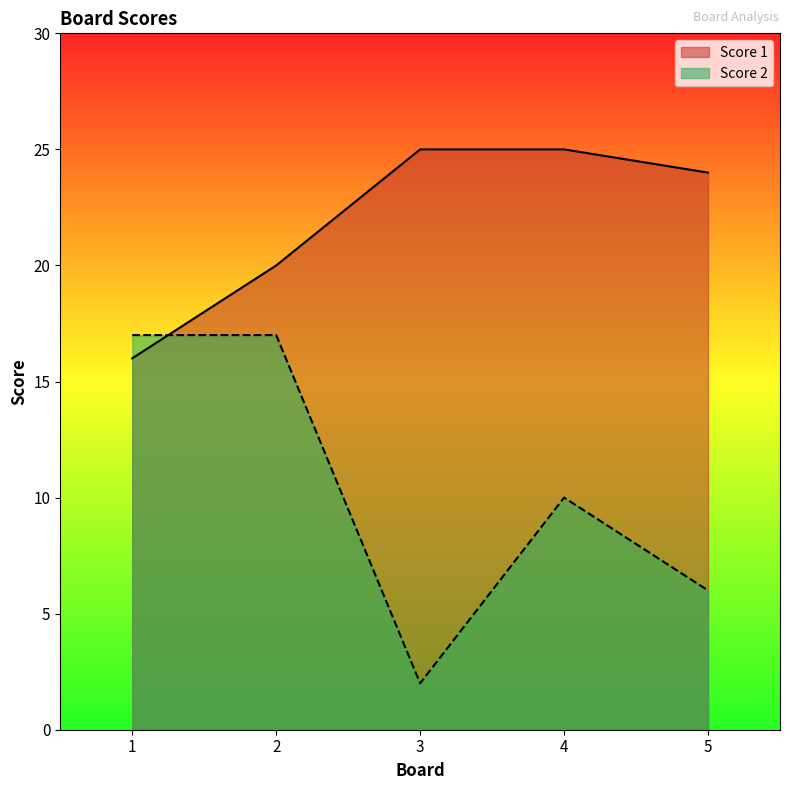

What is the highest value of the Score 1 series?

25